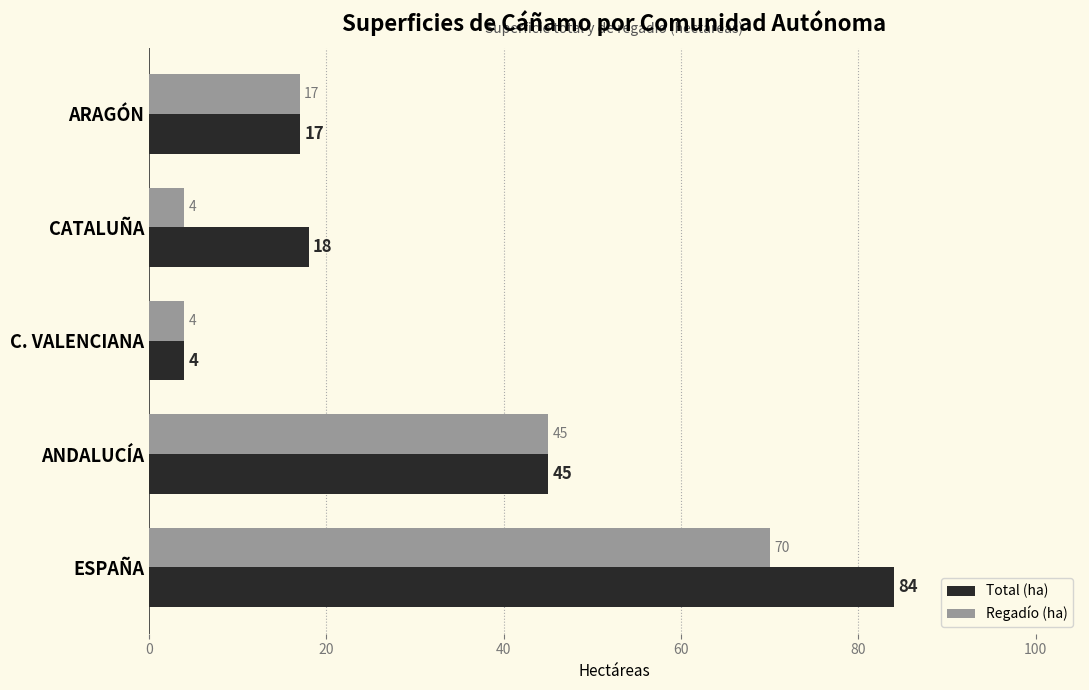

The Total (ha) series shows 17 at ARAGÓN. True or false?

True